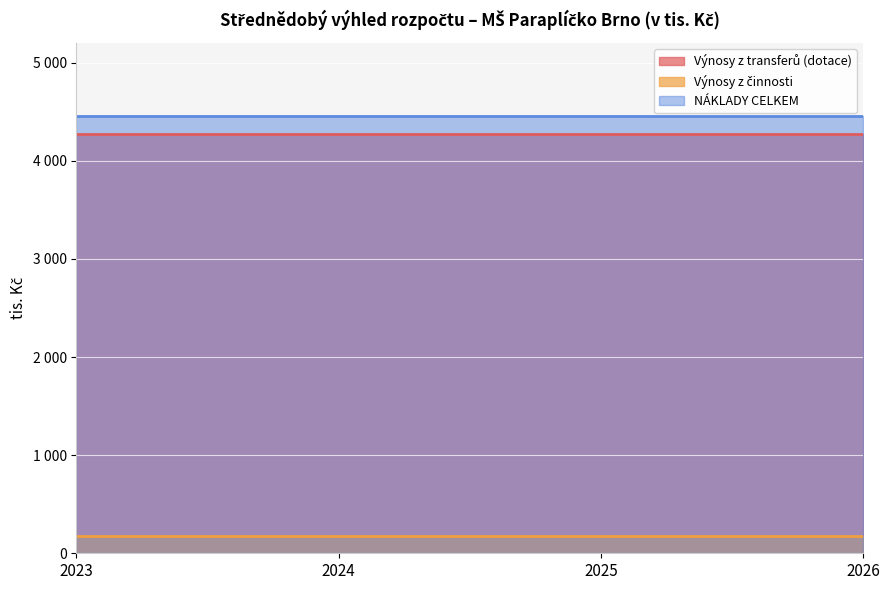

Which series changed the most between 2025 and 2026?

Výnosy z transferů (dotace)